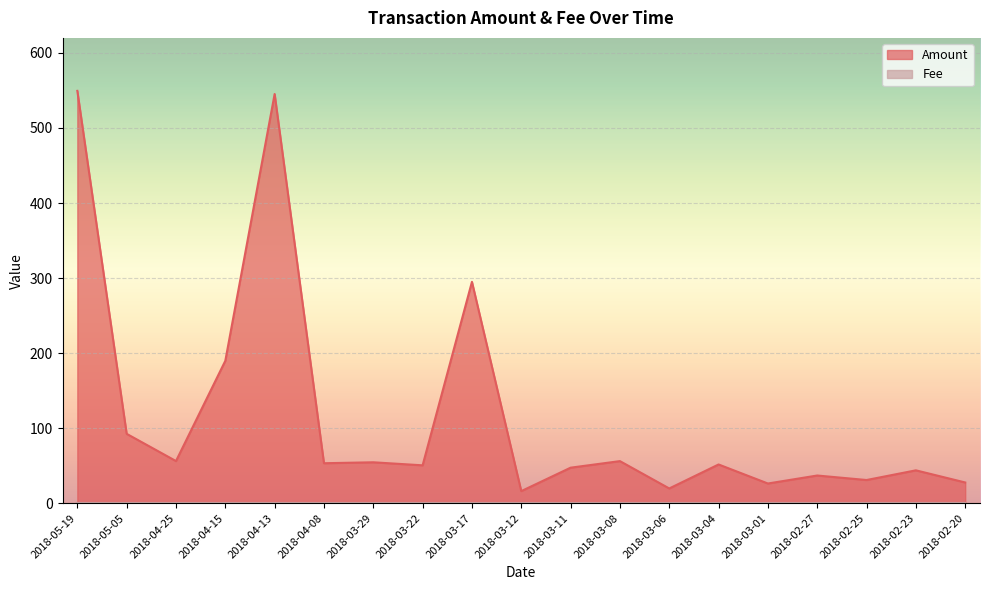

The value at 2018-02-25 is 31.0. True or false?

True